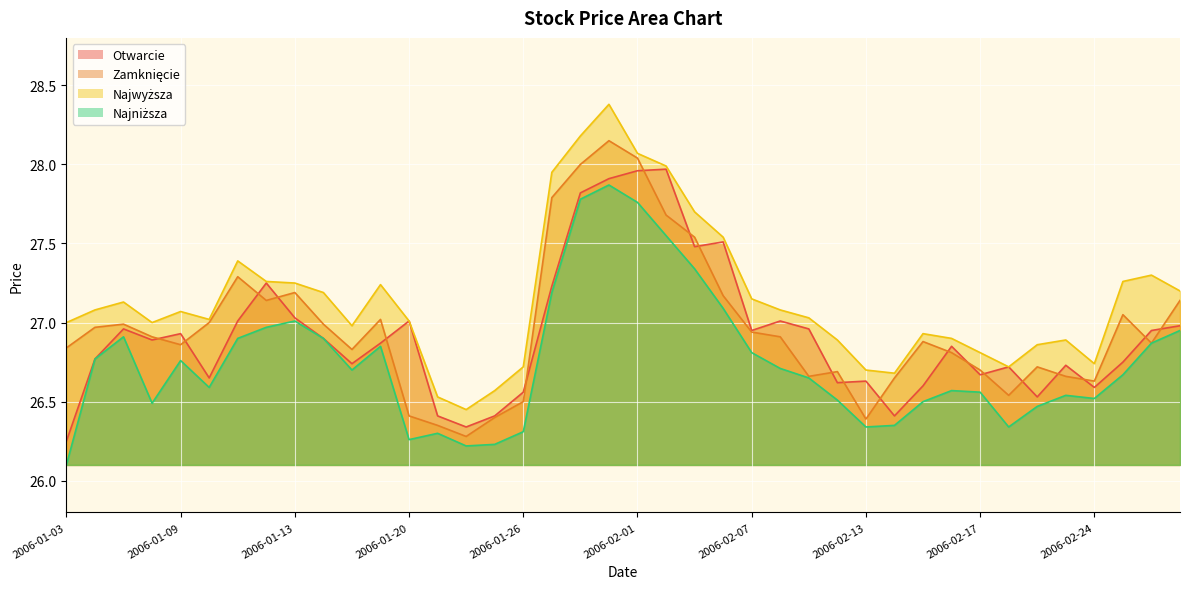

Does the chart display data point markers on the line(s)?

No